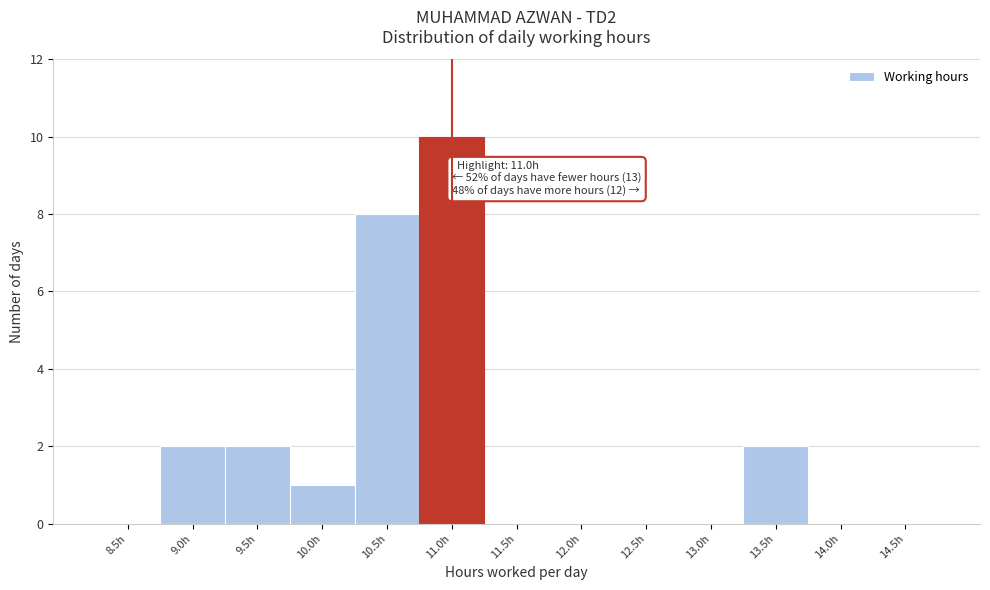

Reading left to right, what are all the values shown in this chart?

8.5h=0	9.0h=2	9.5h=2	10.0h=1	10.5h=8	11.0h=10	11.5h=0	12.0h=0	12.5h=0	13.0h=0	13.5h=2	14.0h=0	14.5h=0